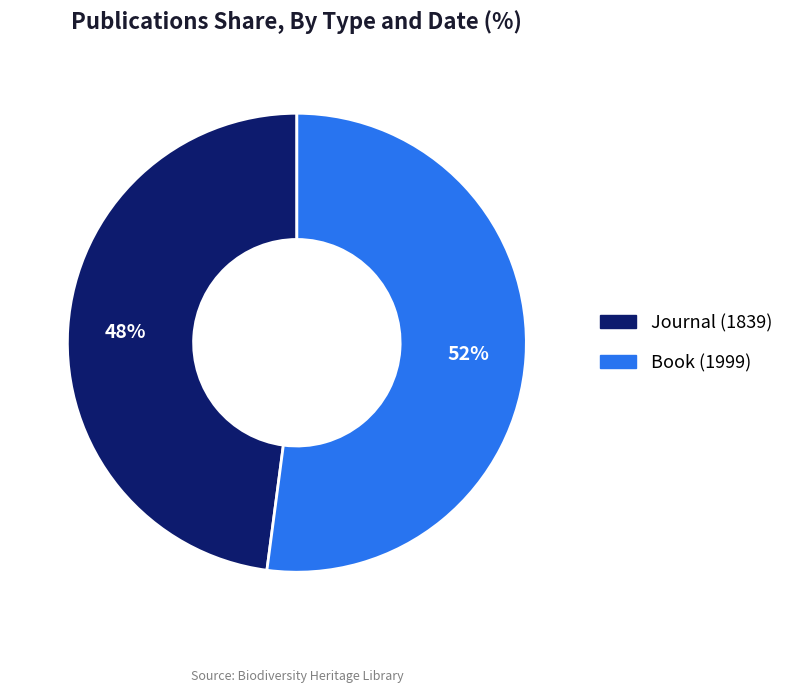

What is the ratio of the value at Journal (1839) to the value at Book (1999)?

0.9